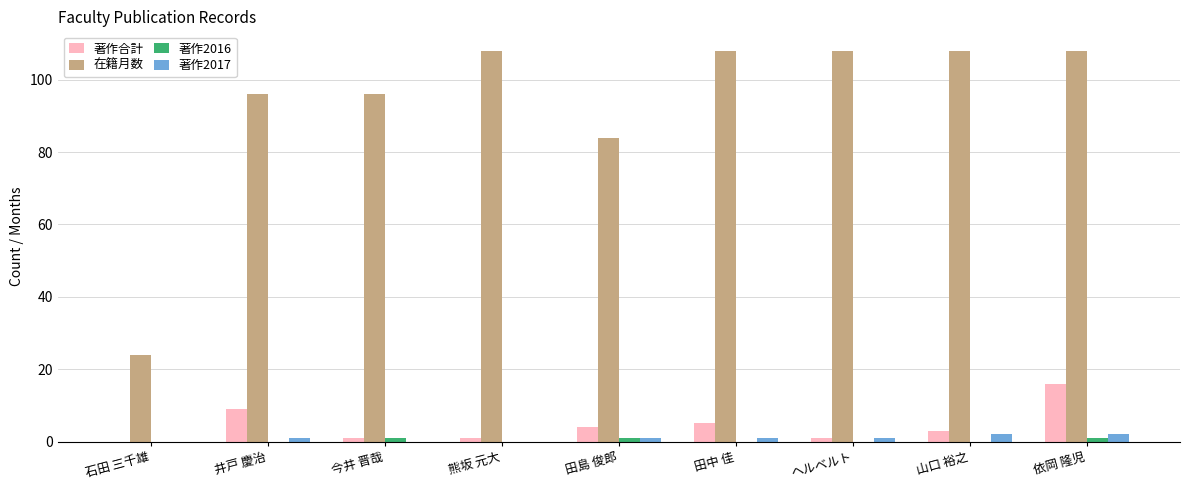

How many distinct data groups are displayed?

4